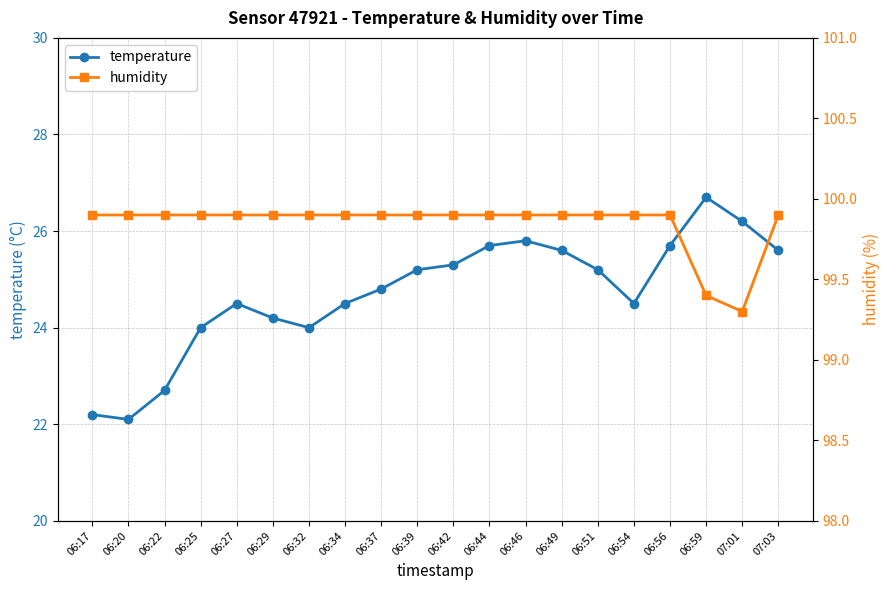

Is it true that humidity equals 99.9 at 06:17?

True